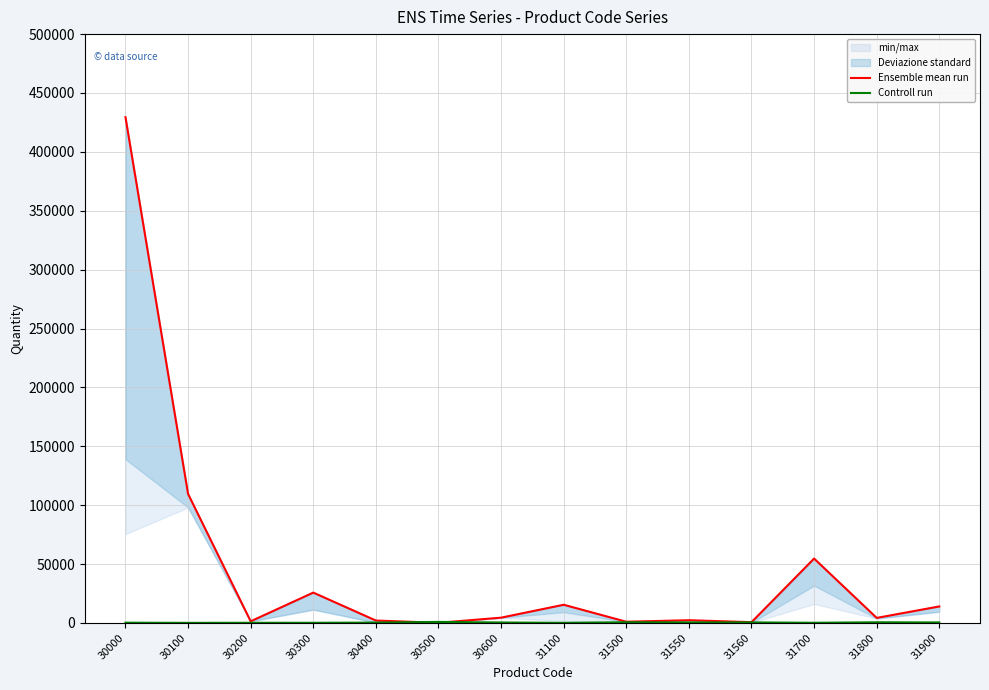

Where is Ensemble mean run nearest to the value 214764?

30100